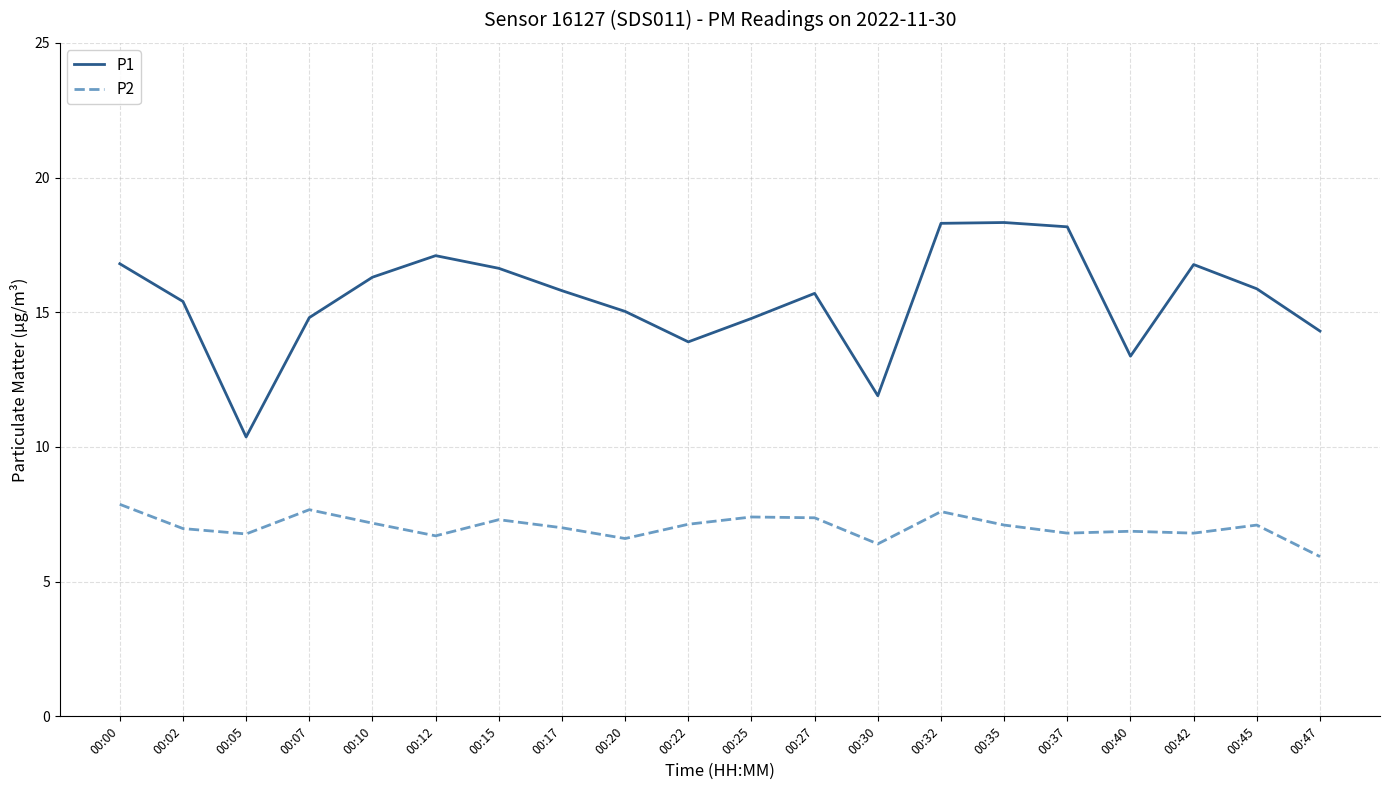

How many categories are shown in the chart?

20